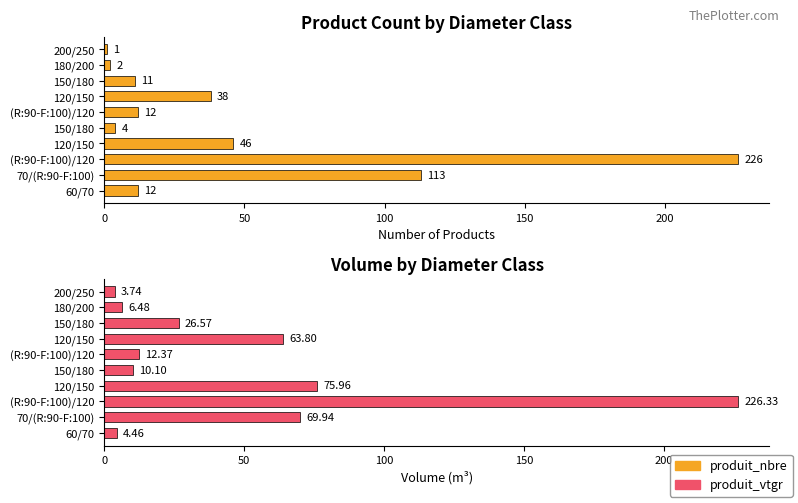

What are all the series names shown in the legend?

produit_nbre, produit_vtgr